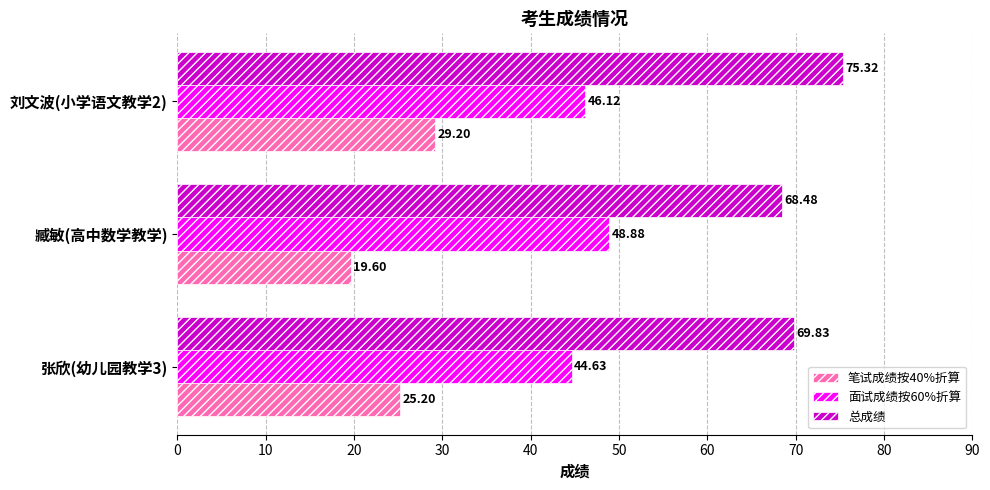

What is the highest value of the 笔试成绩按40%折算 series?

29.2